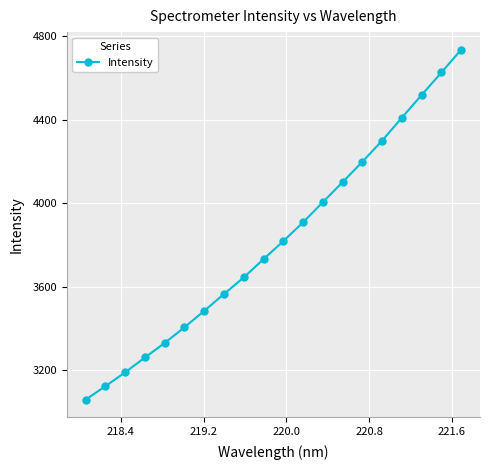

What is the smallest value displayed?

3059.2